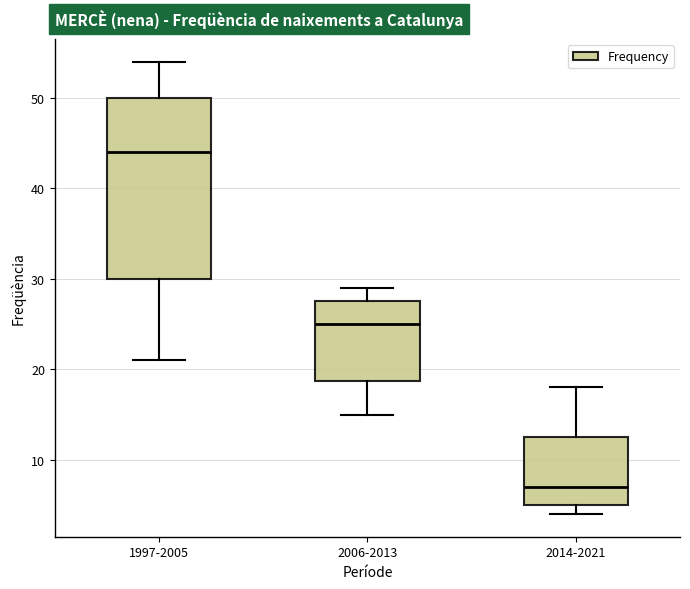

Reading left to right, read every box against the y-axis: the position of its median line, the range the box covers, and the ends of its whiskers. The values are not printed on the chart, so give them approximately, as read against the axis.

1997-2005: median 44, box 30 to 50, whiskers 21 to 54
2006-2013: median 25, box 19 to 28, whiskers 15 to 29
2014-2021: median 7, box 5 to 13, whiskers 4 to 18